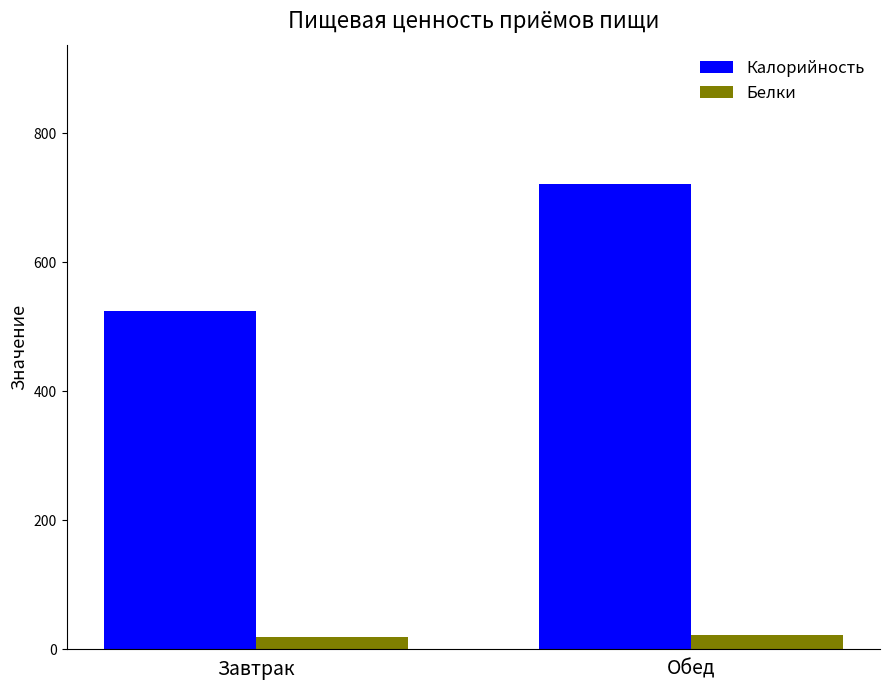

What is the difference between the highest and lowest values at Завтрак?

506.2